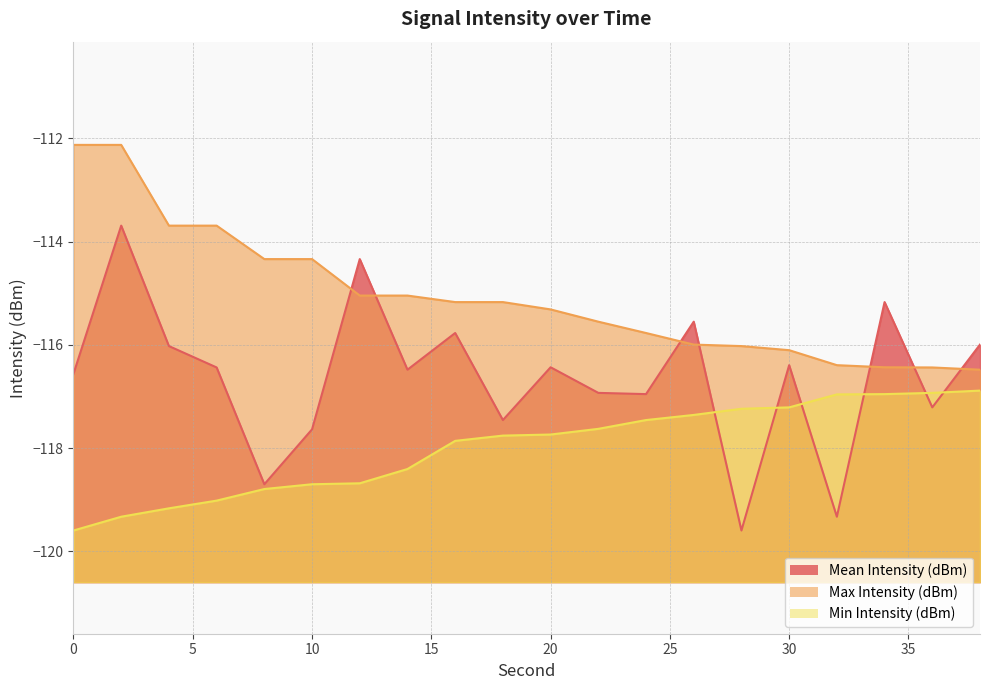

True or false: Max Intensity (dBm) and Mean Intensity (dBm) intersect in this chart.

True